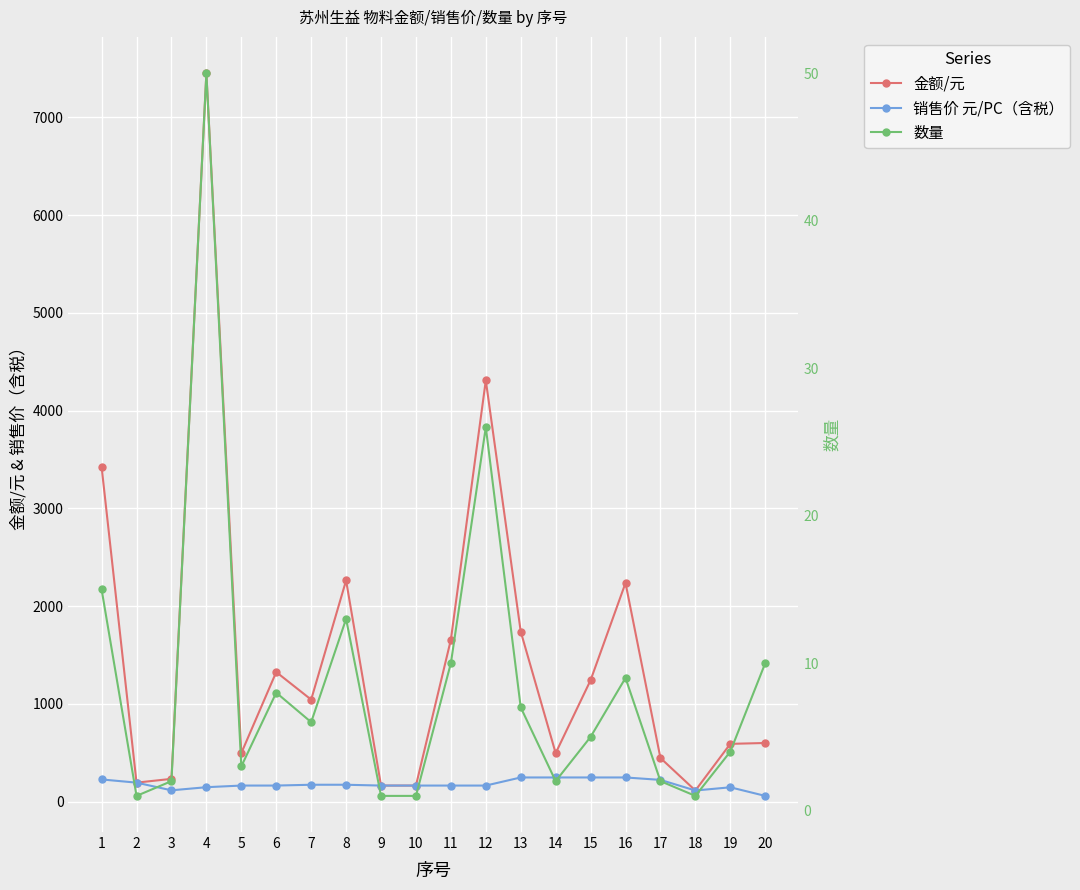

What are all the series names shown in the legend?

金额/元, 销售价 元/PC（含税）, 数量